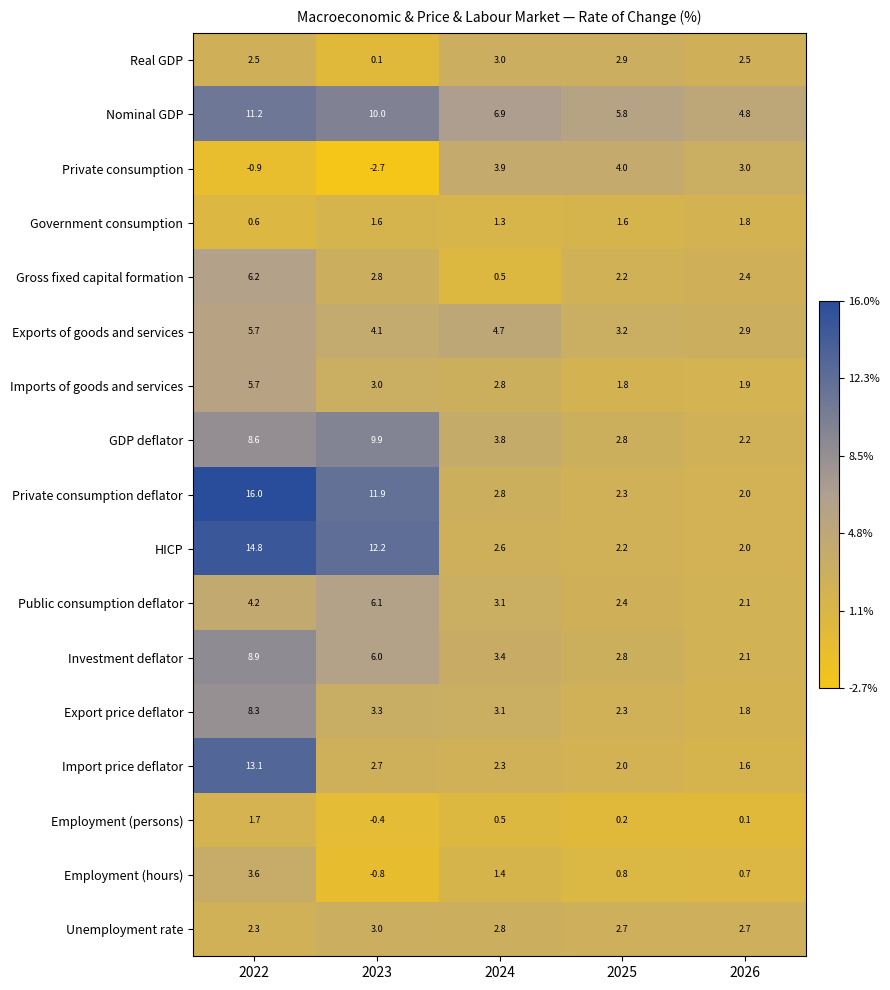

Between 2022 and 2026, which series saw the biggest shift?

Private consumption deflator